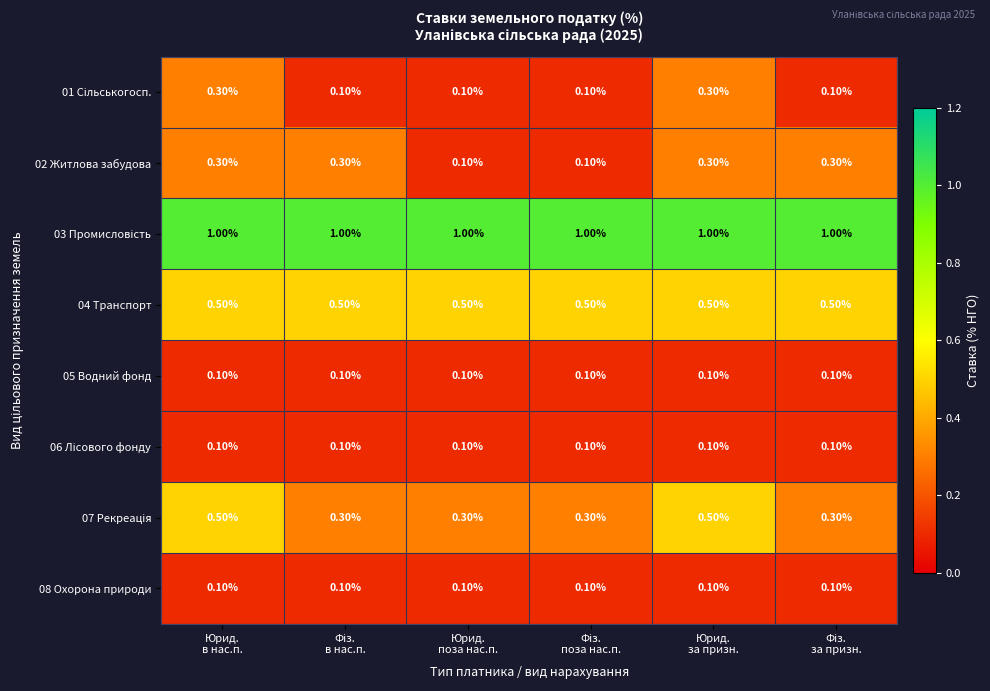

At how many categories does at least one series exceed 0?

6